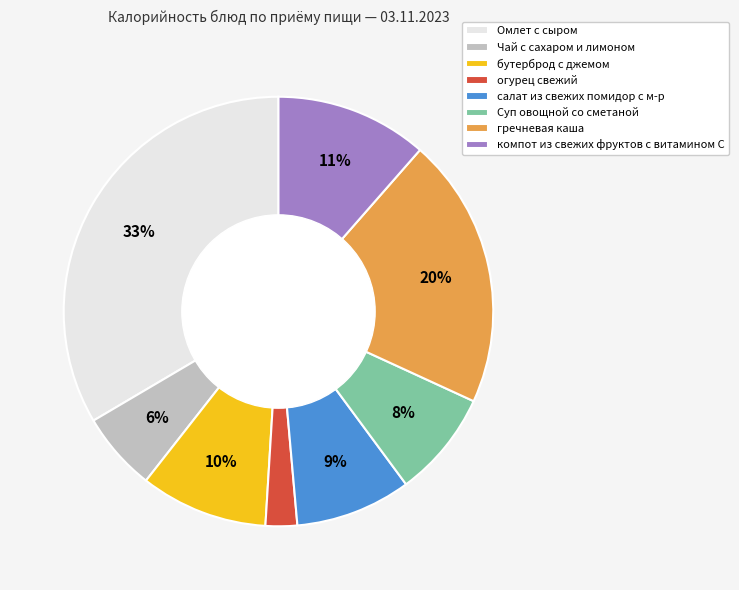

Combined, do Чай с сахаром и лимоном and Омлет с сыром account for over 50%?

No